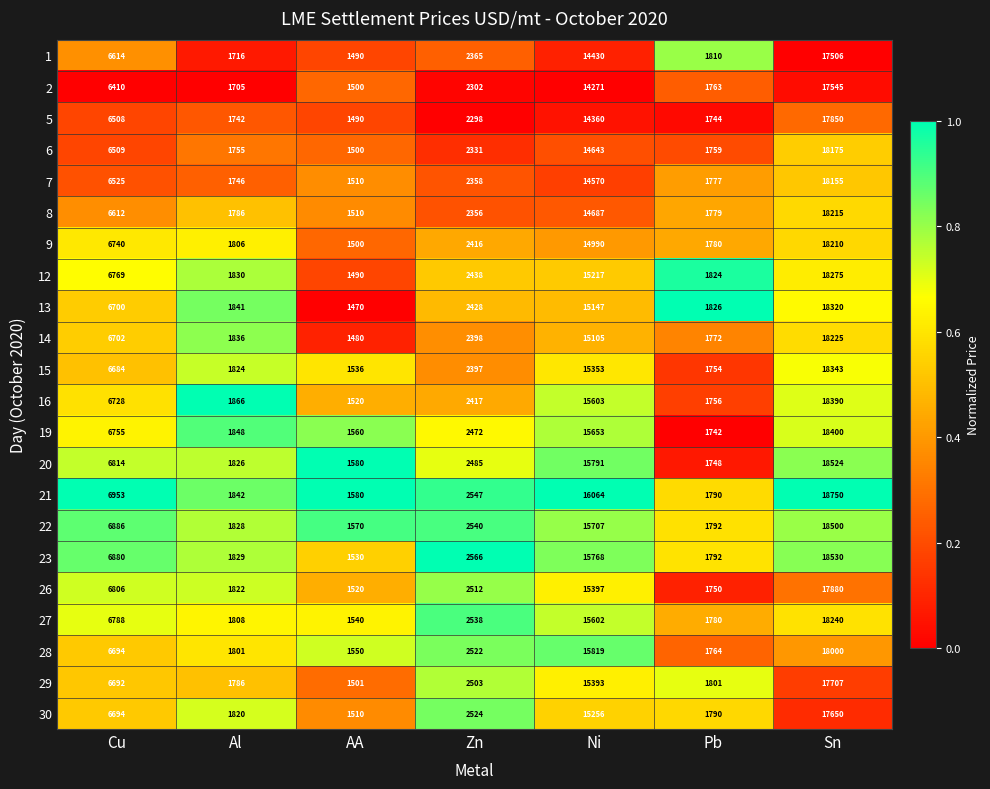

Where is 28 nearest to the value 9775?

Cu